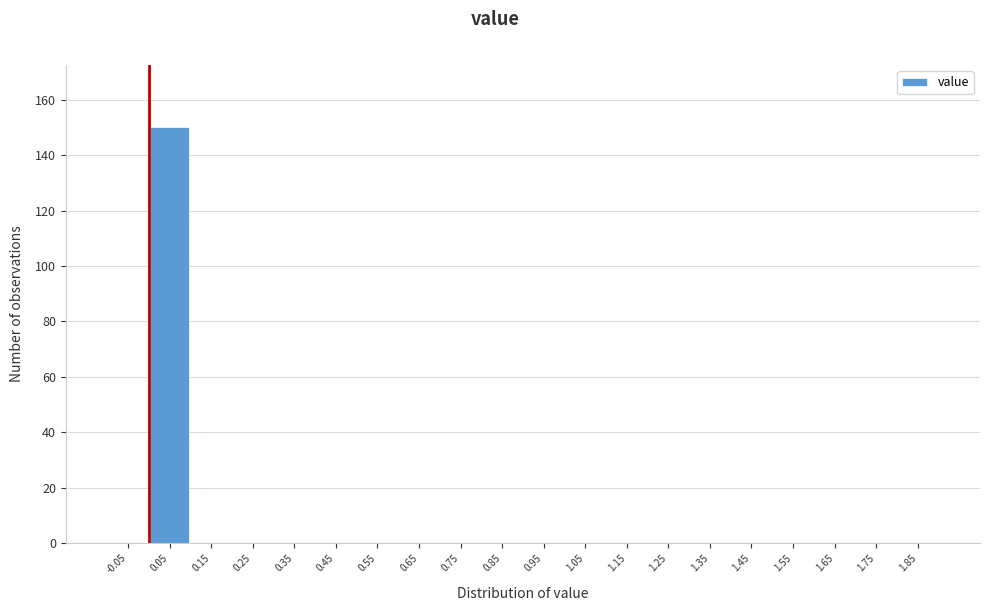

Reading left to right, list every bar in this chart as the range it spans on the x-axis followed by its height. The values are not printed on the chart, so give them approximately, as read against the axis.

-0.1 to 0.0: 0
0.0 to 0.1: 150
0.1 to 0.2: 0
0.2 to 0.3: 0
0.3 to 0.4: 0
0.4 to 0.5: 0
0.5 to 0.6: 0
0.6 to 0.7: 0
0.7 to 0.8: 0
0.8 to 0.9: 0
0.9 to 1.0: 0
1.0 to 1.1: 0
1.1 to 1.2: 0
1.2 to 1.3: 0
1.3 to 1.4: 0
1.4 to 1.5: 0
1.5 to 1.6: 0
1.6 to 1.7: 0
1.7 to 1.8: 0
1.8 to 1.9: 0